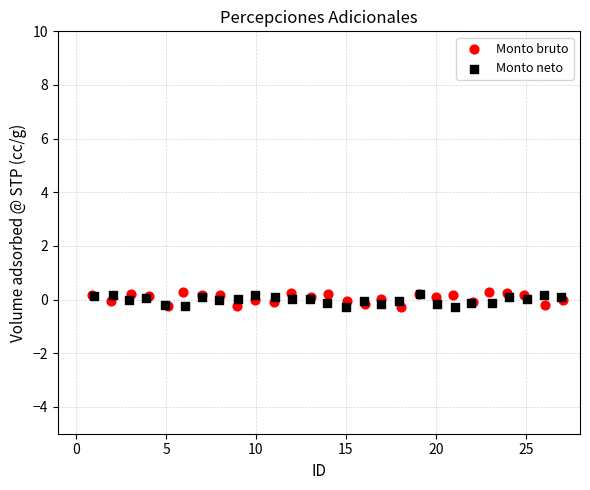

What are all the series names shown in the legend?

Monto bruto, Monto neto